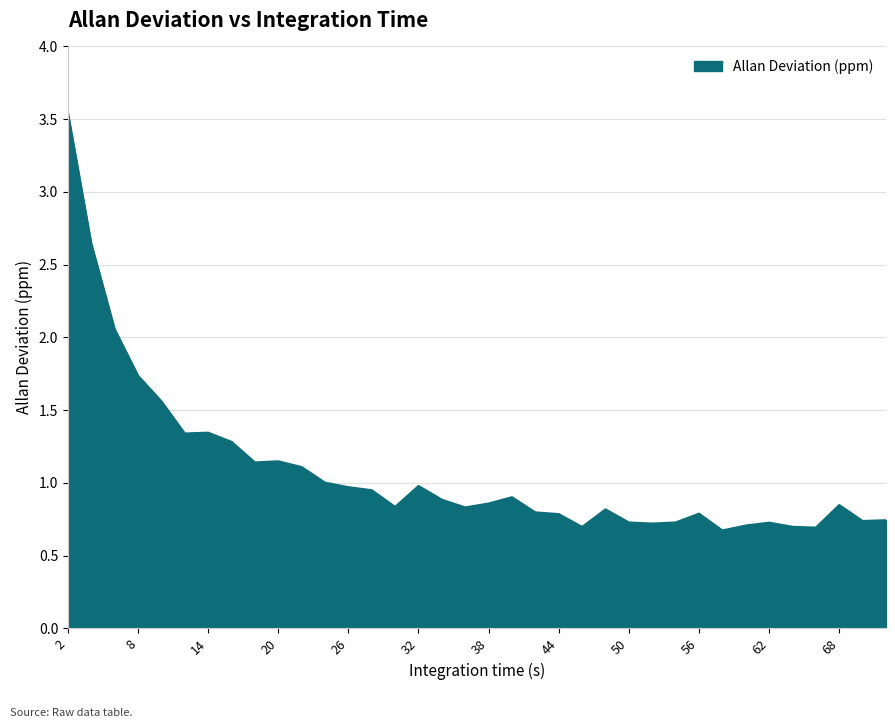

List the labels in order of value, largest first.

2, 4, 6, 8, 10, 14, 12, 16, 20, 18, 22, 24, 32, 26, 28, 40, 34, 38, 68, 30, 36, 48, 42, 56, 44, 72, 70, 54, 50, 62, 52, 60, 64, 46, 66, 58